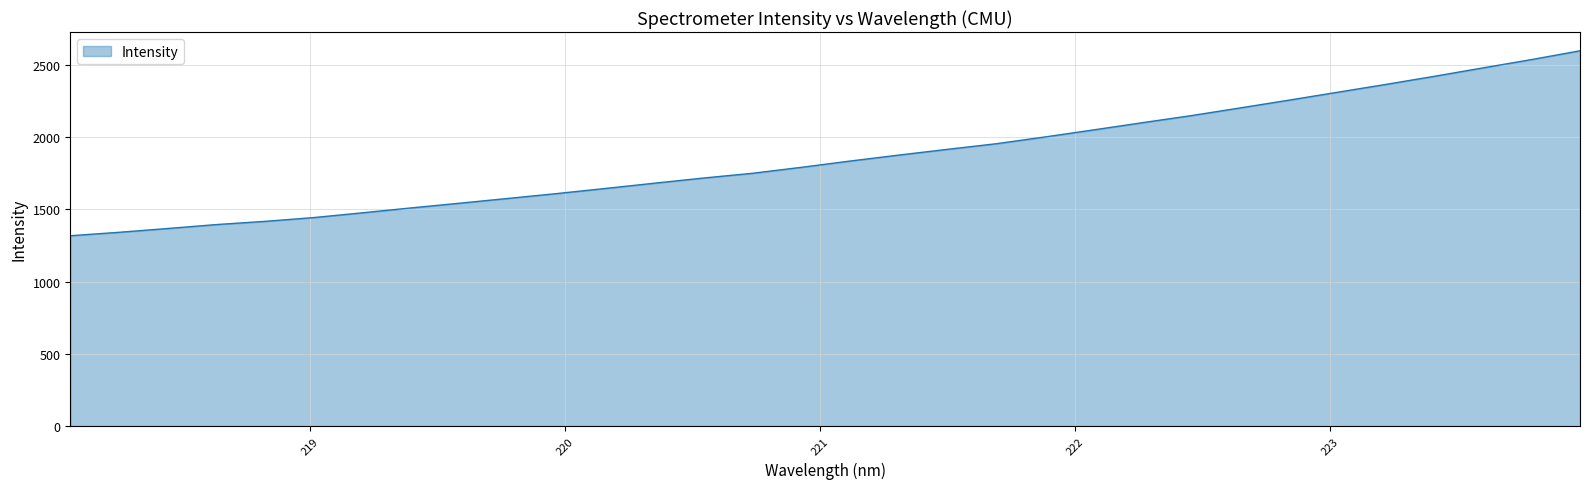

What is the maximum value shown in the chart?

2597.4